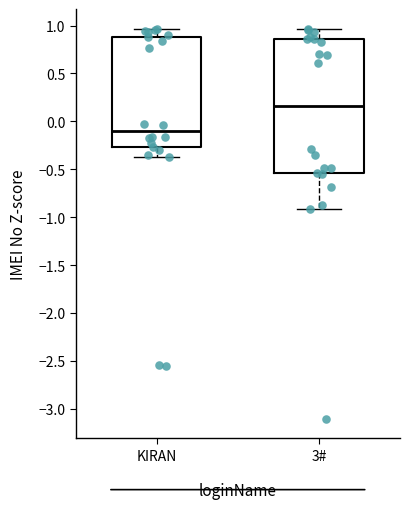

Comparing the boxes themselves (not the whiskers), which one is the tallest?

3#